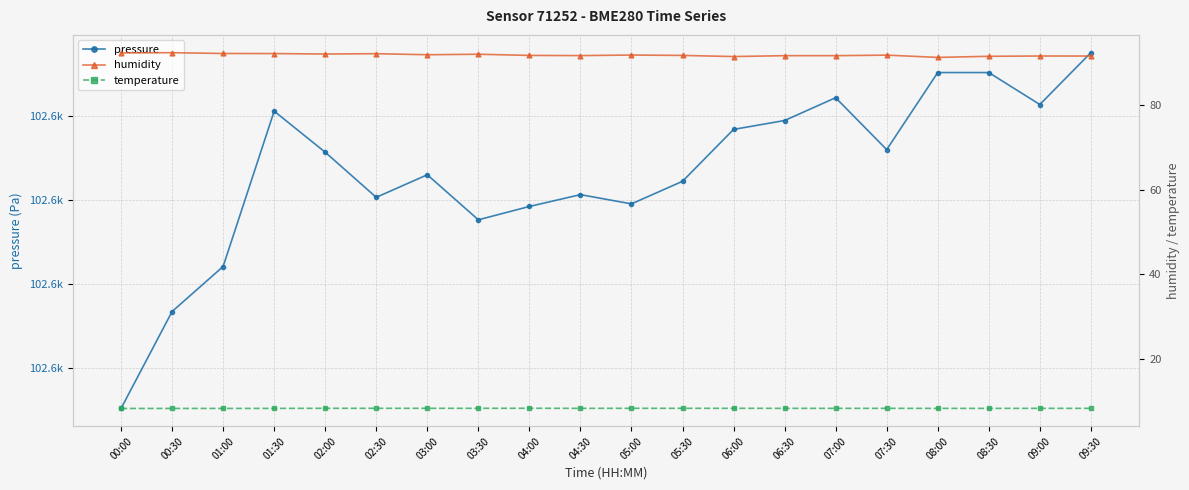

What is the spread (max minus min) of values at 06:00?

102590.2